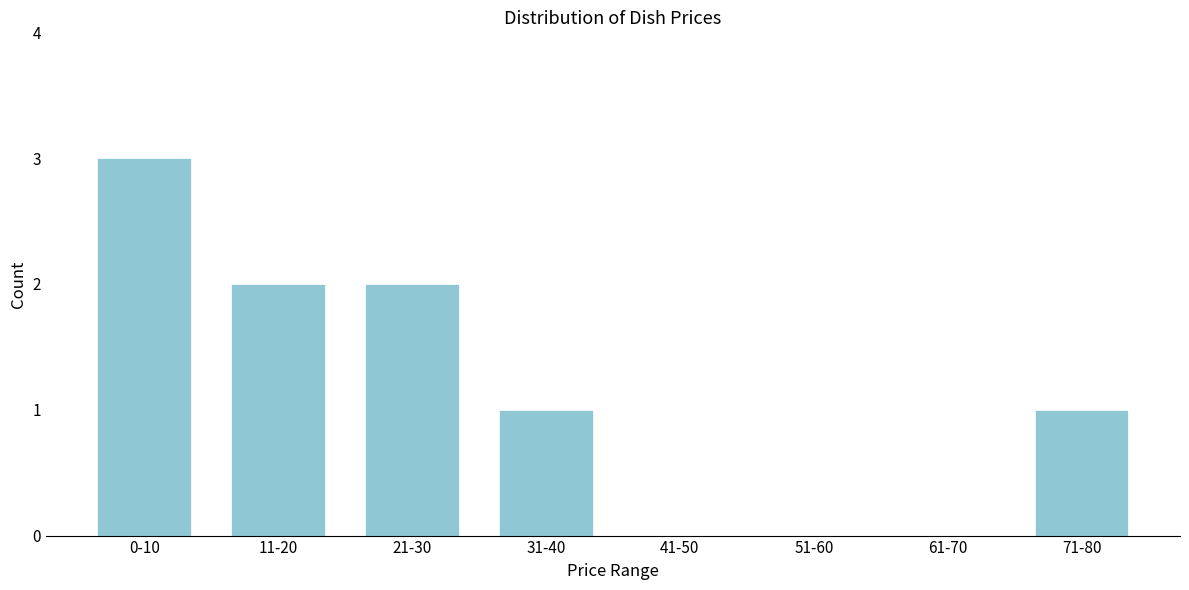

Reading left to right, transcribe all the data shown in this chart.

0-10=3	11-20=2	21-30=2	31-40=1	41-50=0	51-60=0	61-70=0	71-80=1